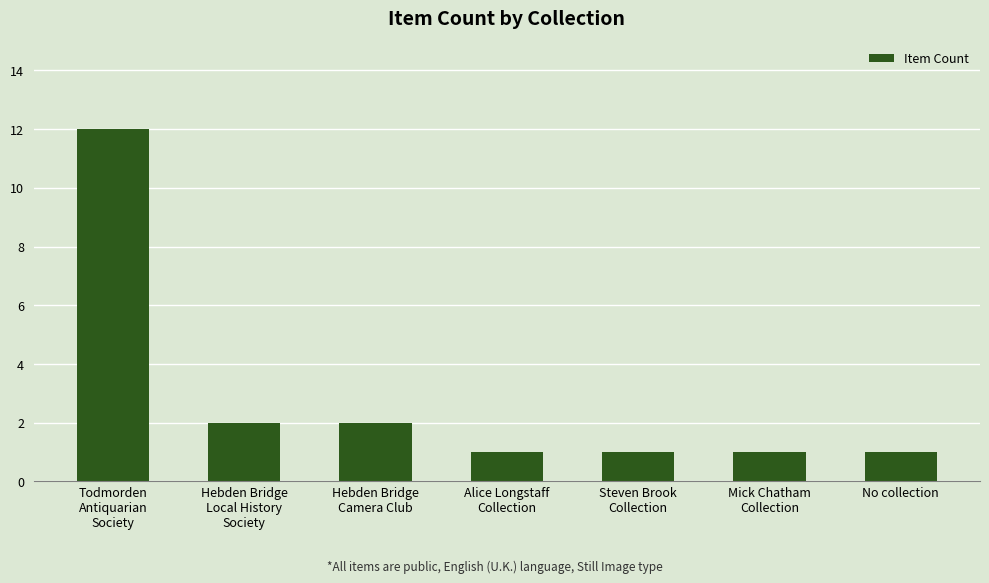

What is the average value?

3